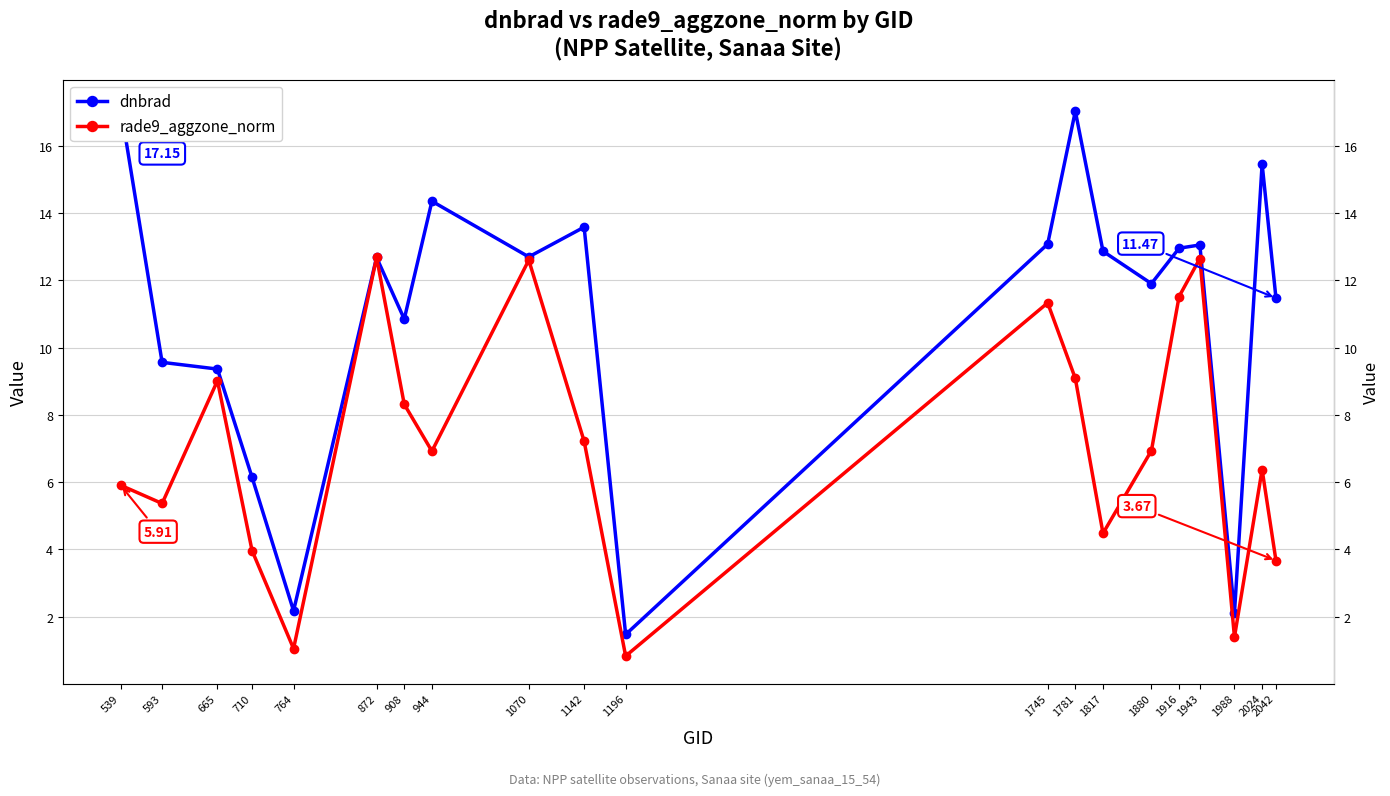

Is this an area chart (filled region under the line)?

No